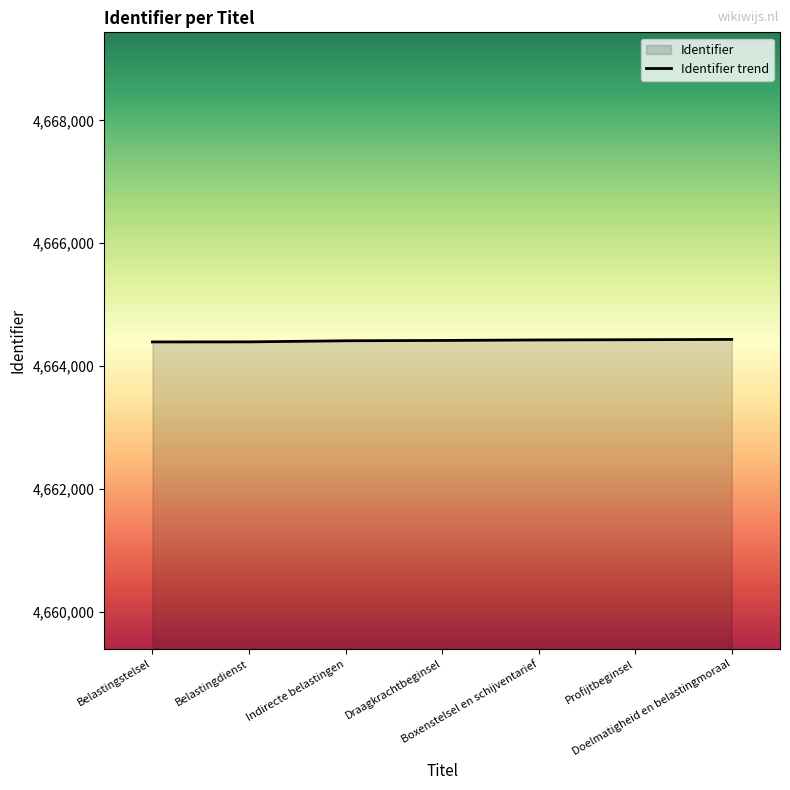

True or false: there are more than 2 points higher than both neighbors.

False